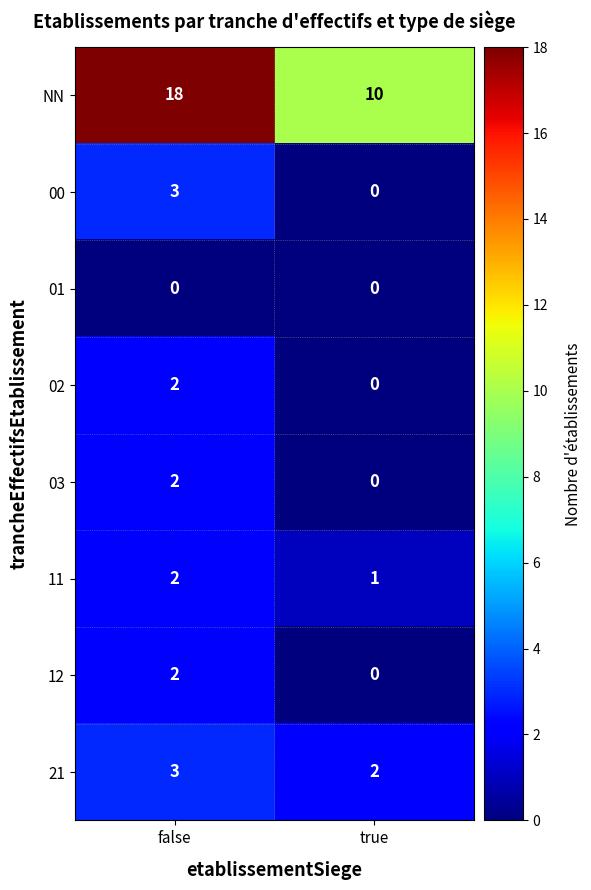

Which series has the widest spread of values?

NN